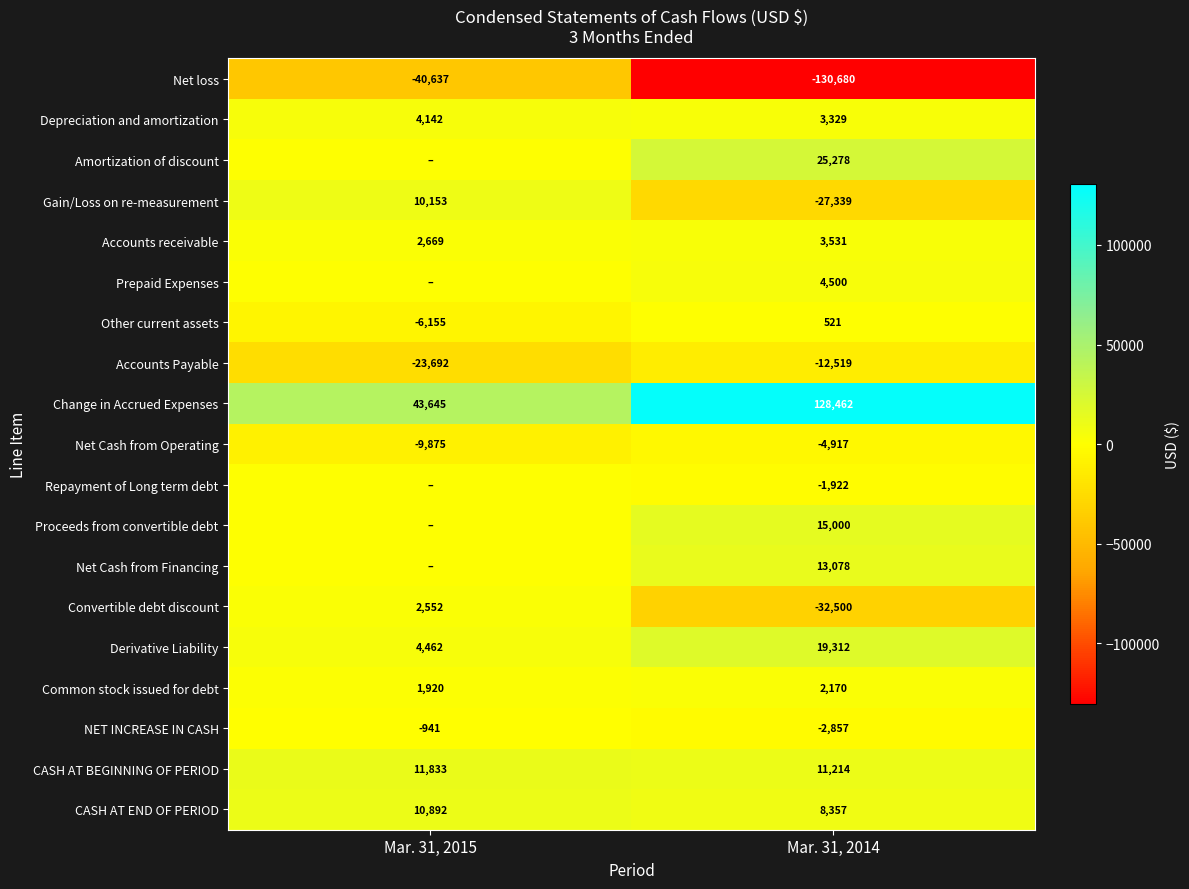

What is the sum of the Accounts receivable values at Mar. 31, 2014 and Mar. 31, 2015?

6200